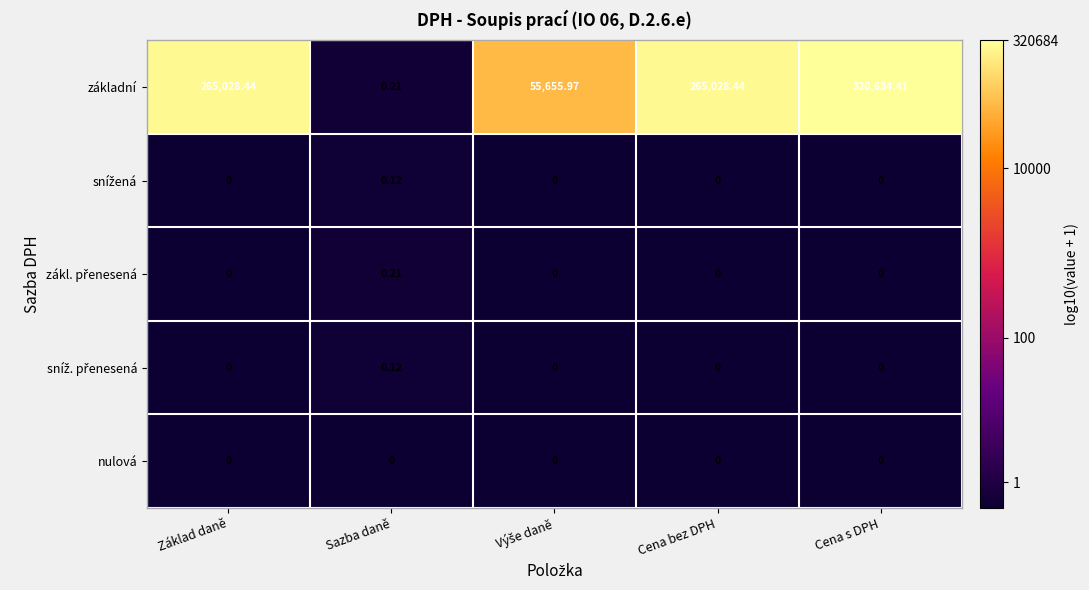

Which series has the largest total across all categories?

základní